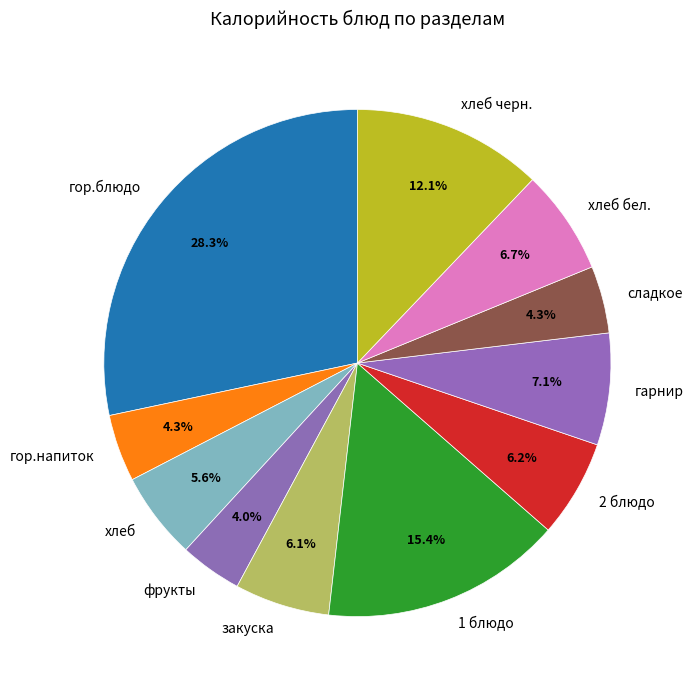

Combined, what portion of the pie is сладкое and гарнир?

11.4%